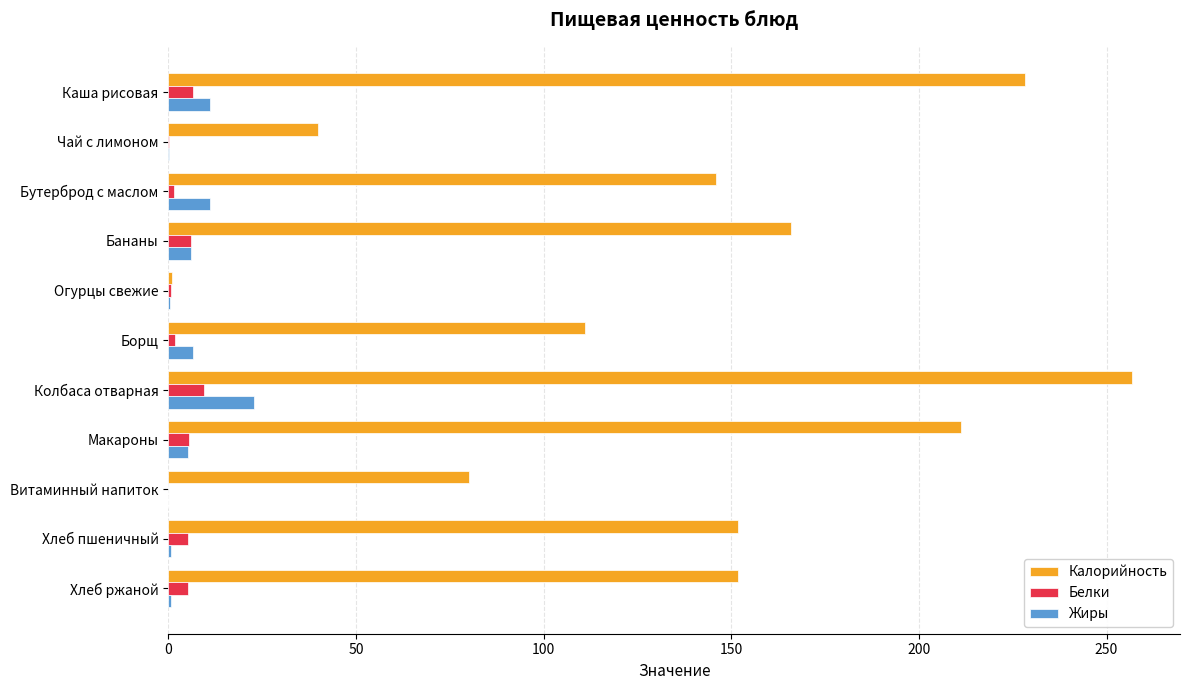

The value of Калорийность at Бутерброд с маслом is 255.0. True or false?

False